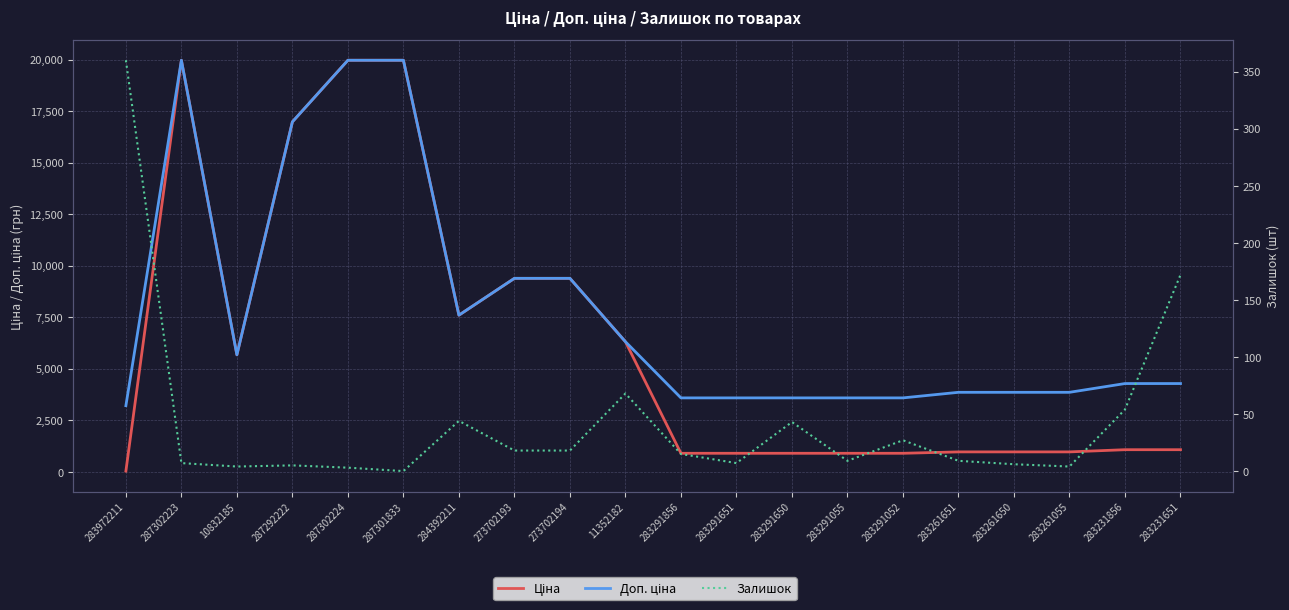

What is the label of the 20th point from the left?

283231651